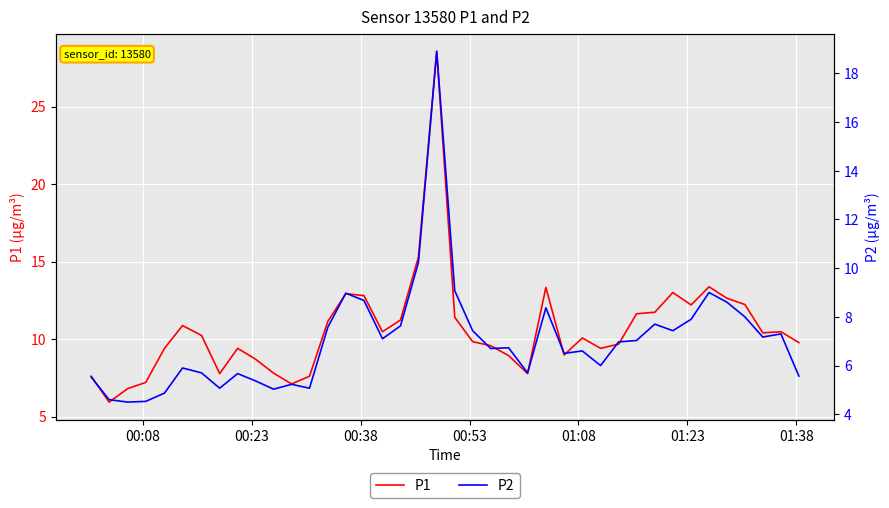

What is the highest value of the P1 series?

28.6